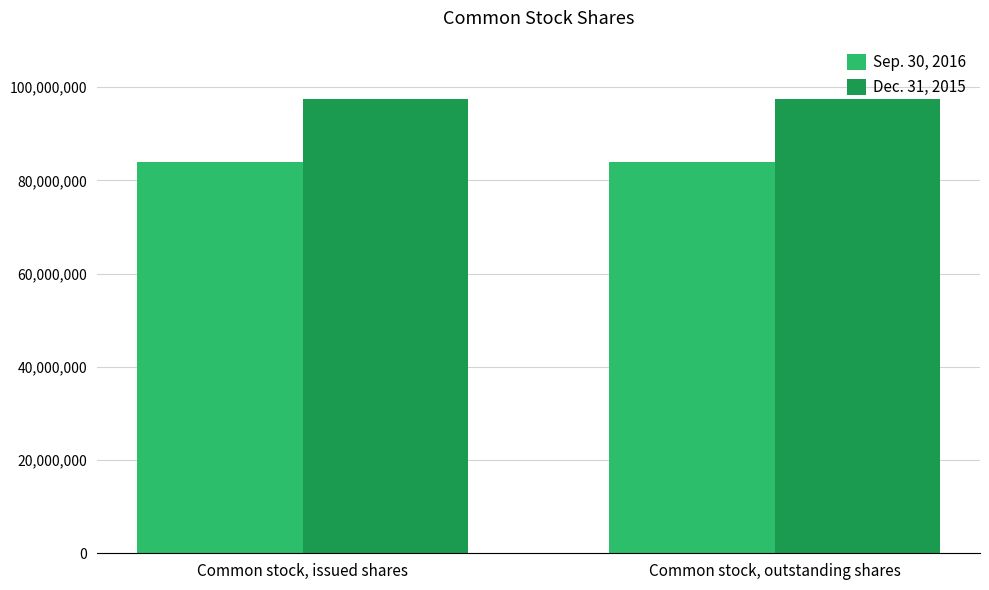

What is the average value of the Sep. 30, 2016 series?

84048081